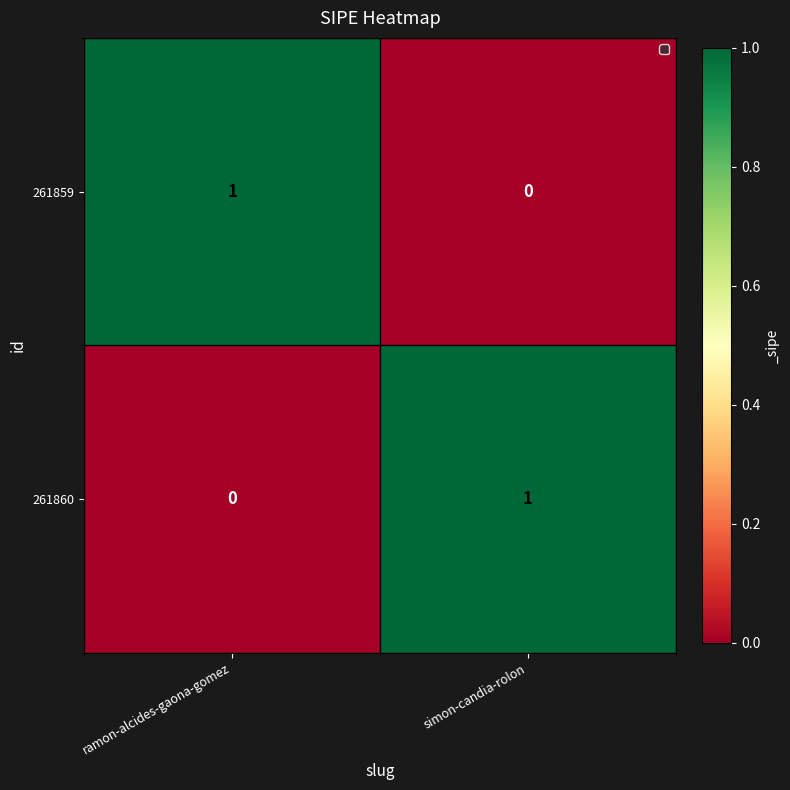

Where is 261860 nearest to the value 0?

ramon-alcides-gaona-gomez